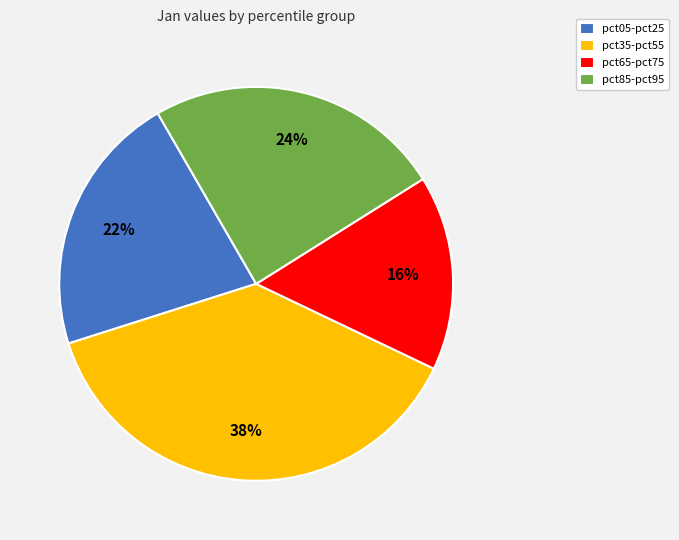

Is the sum of pct35-pct55 and pct85-pct95 greater than half?

Yes